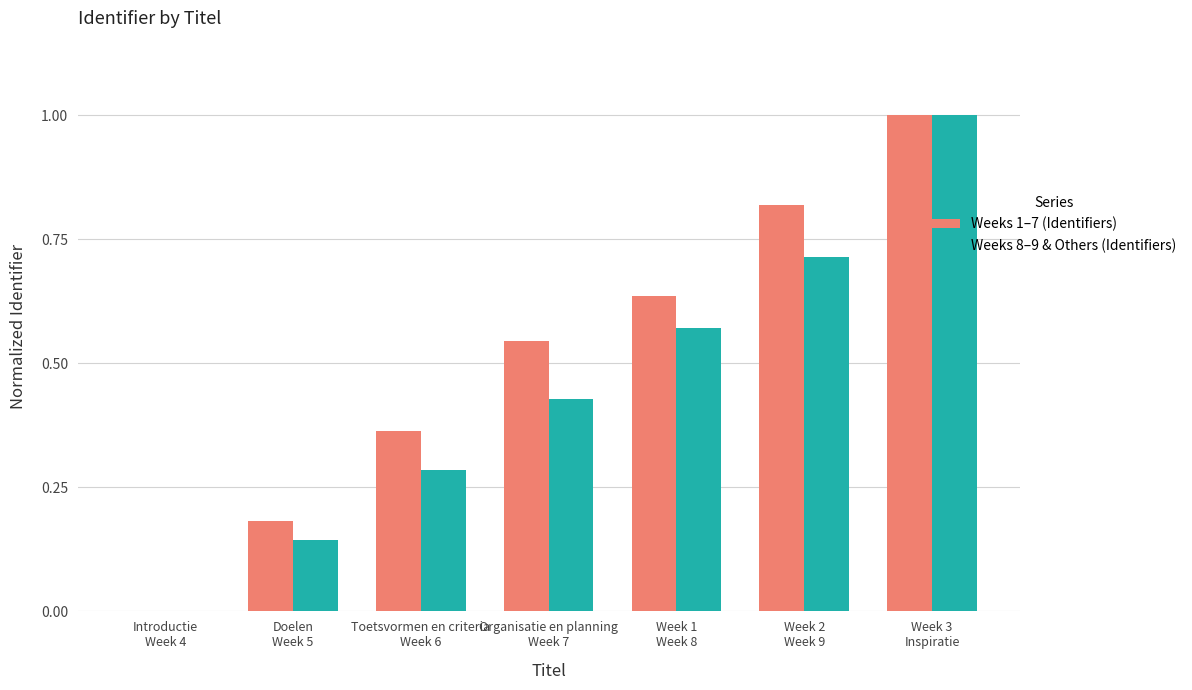

Where is Weeks 8–9 & Others (Identifiers) nearest to the value 0?

Introductie
Week 4